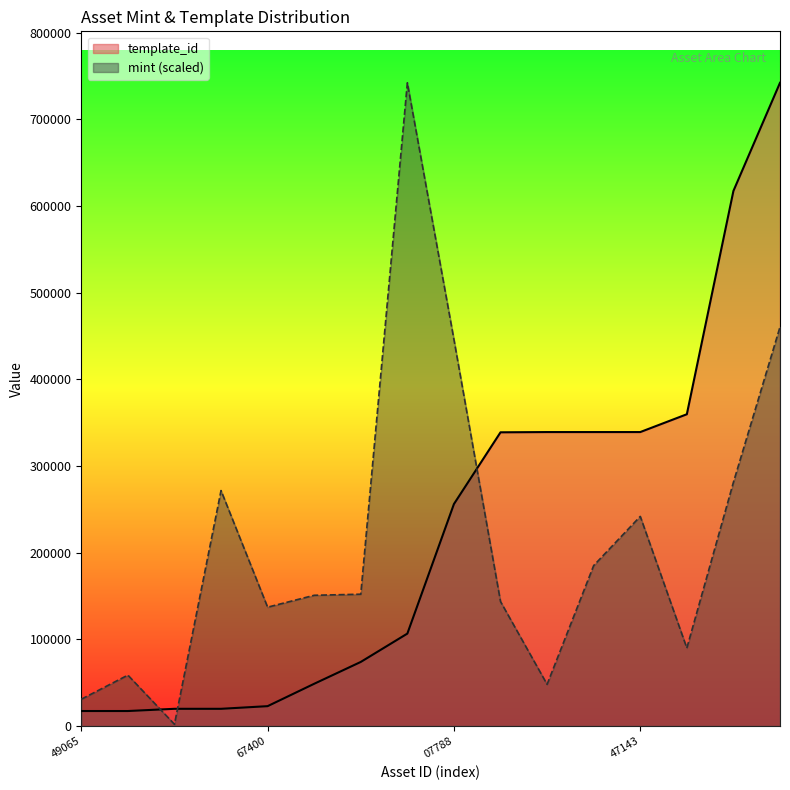

Reading left to right, transcribe all the data shown in this chart.

mint: 30892.3	58713.5	1987.2	271707.9	137118.5	150848.5	152113.1	742319.0	446041.8	143622.2	48054.7	185173.3	241899.5	89967.1	281282.7	460494.3
template_id: 17283.0	17283.0	19842.0	19842.0	22896.0	48730.0	73931.0	106640.0	256179.0	338950.0	339228.0	339229.0	339233.0	359784.0	617504.0	742319.0